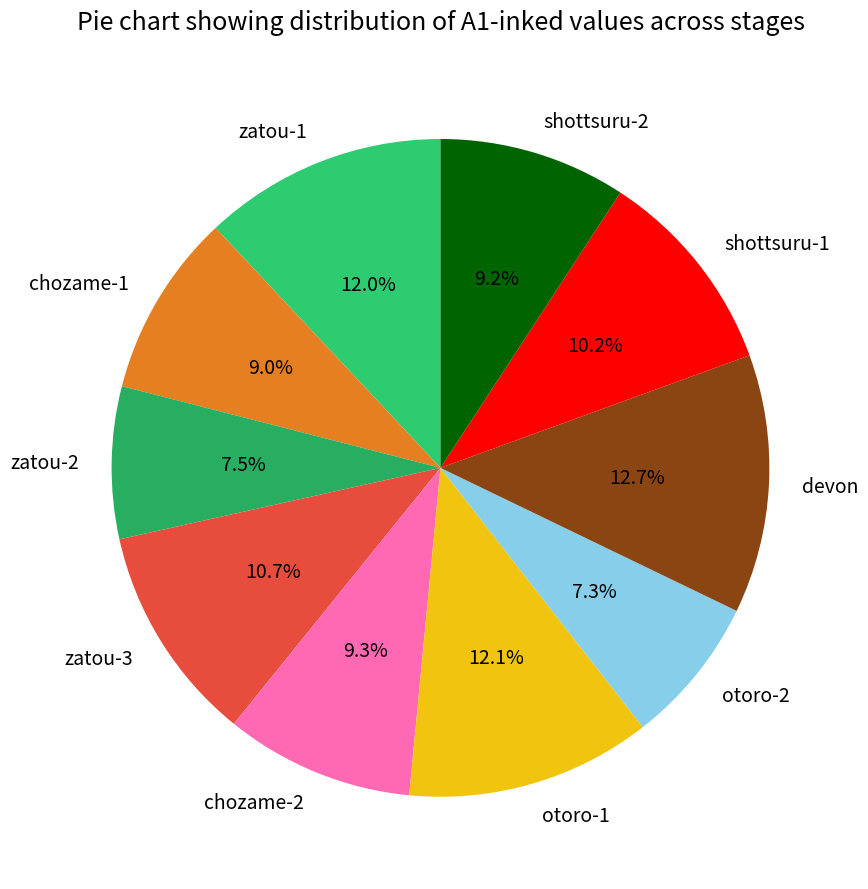

Is there any slice that represents more than half of the pie?

No